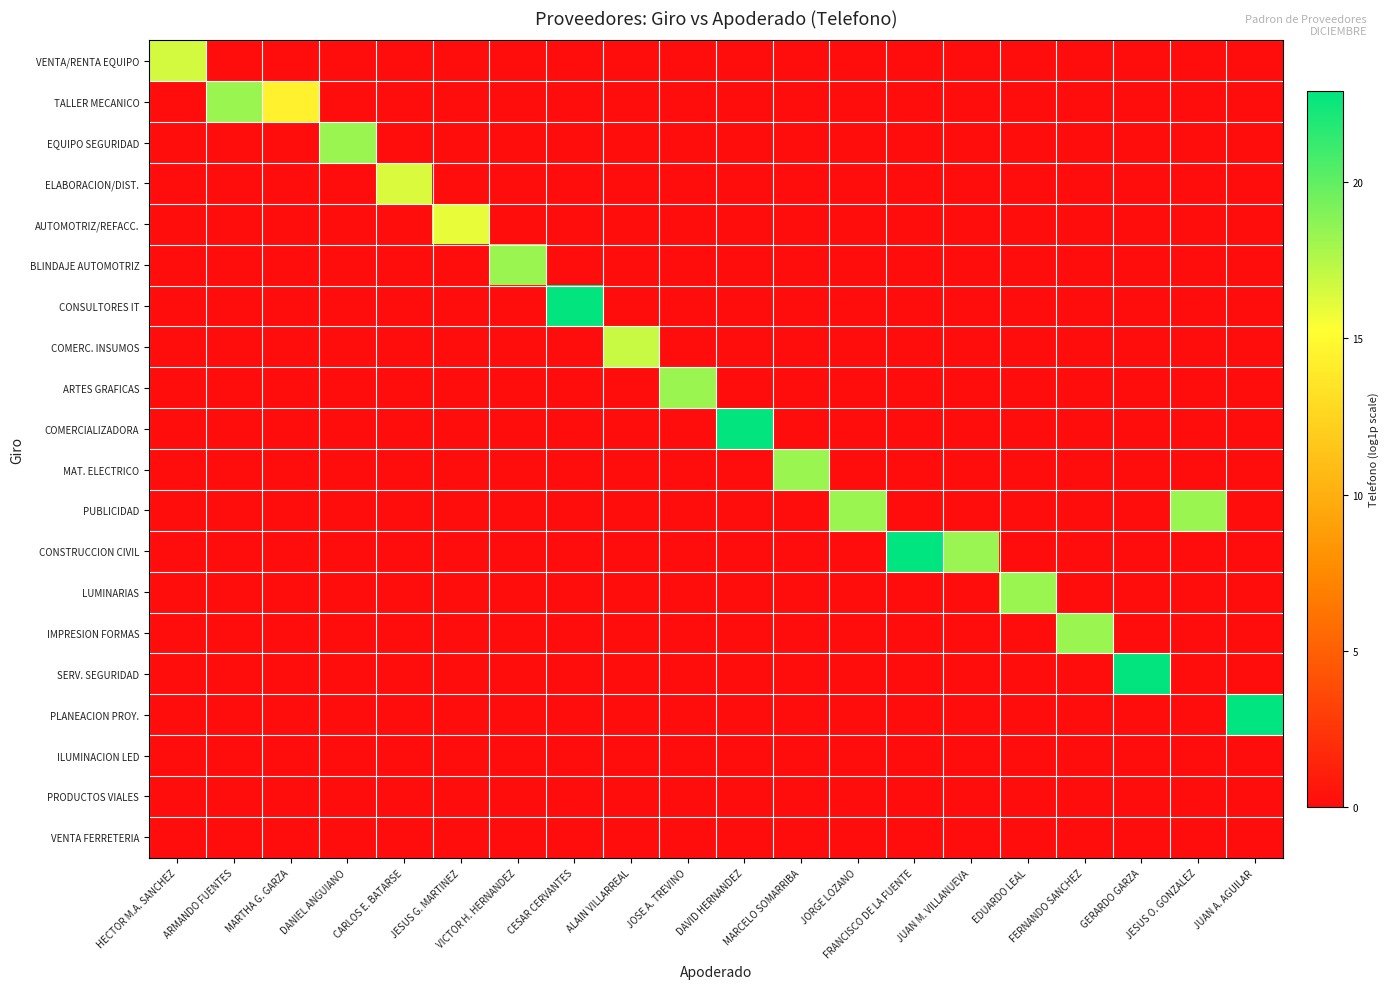

What is the difference between the highest and lowest values at ARMANDO FUENTES?

18.2